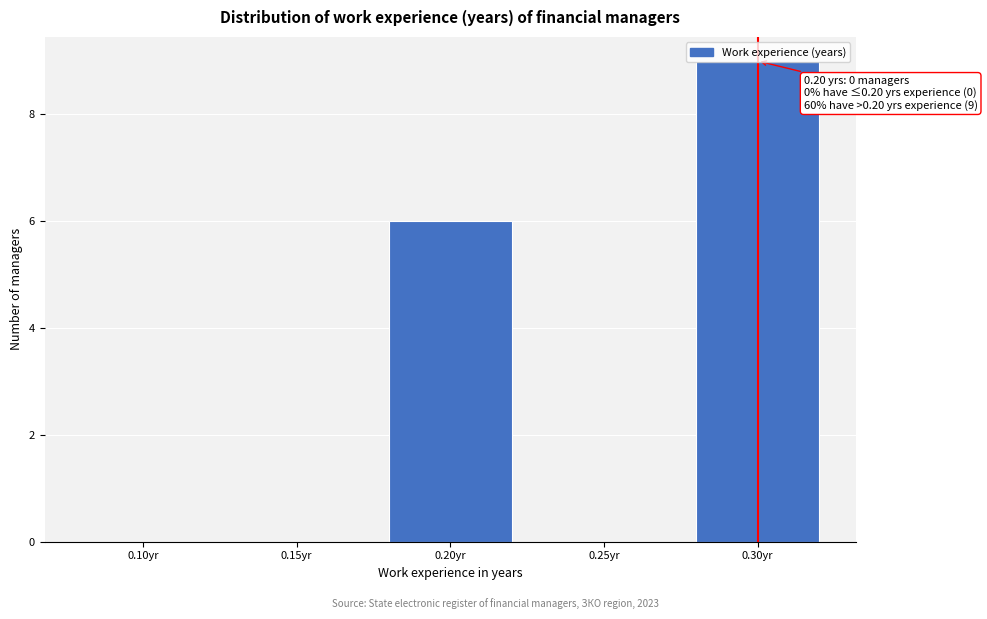

At which label is the value closest to 4?

0.20yr